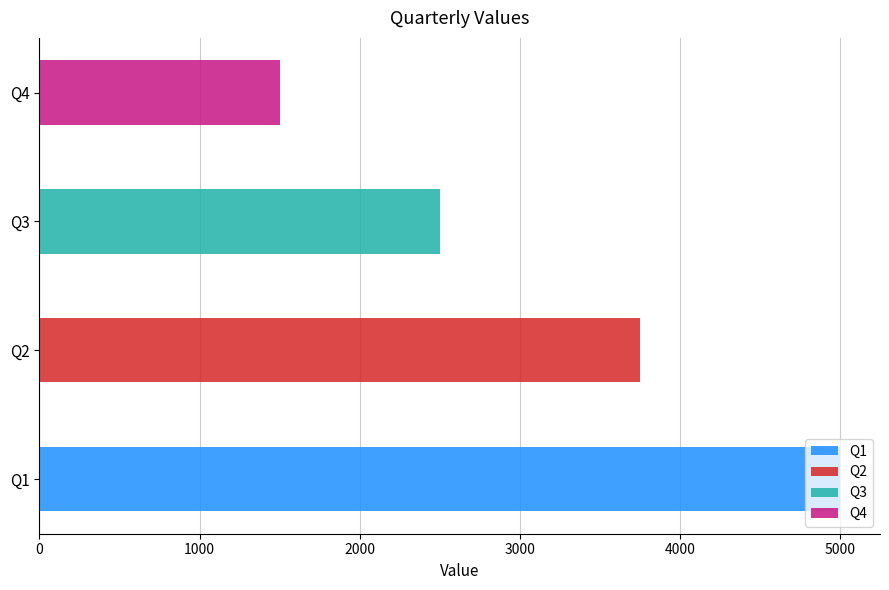

What is the maximum value shown in the chart?

5000